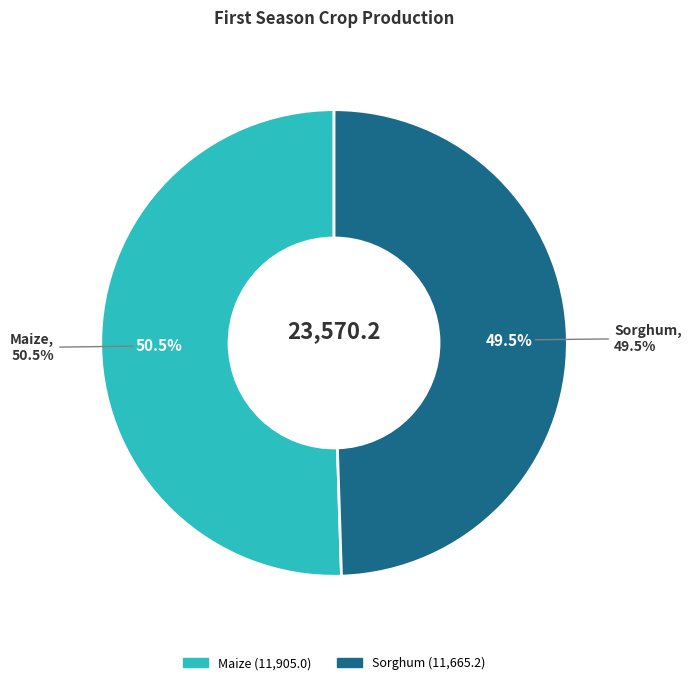

Count the number of slices in the pie.

2